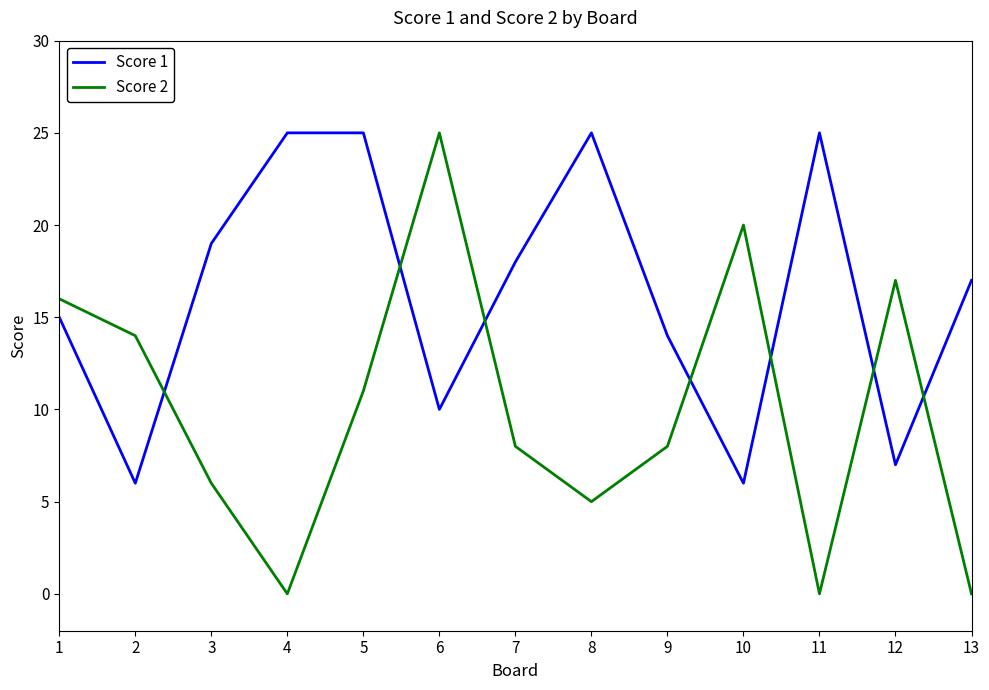

Reading right to left, transcribe all the data shown in this chart.

Score 1: 17	7	25	6	14	25	18	10	25	25	19	6	15
Score 2: 0	17	0	20	8	5	8	25	11	0	6	14	16